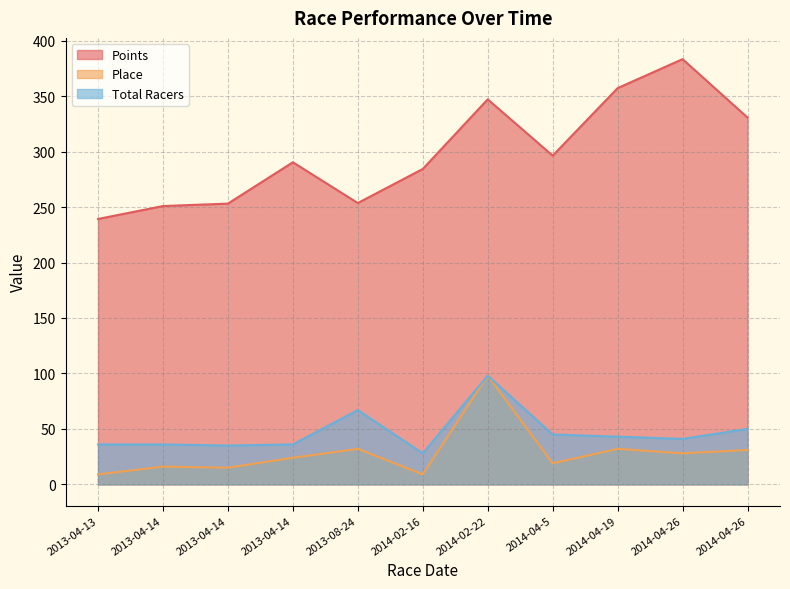

True or false: Place and Points intersect in this chart.

False